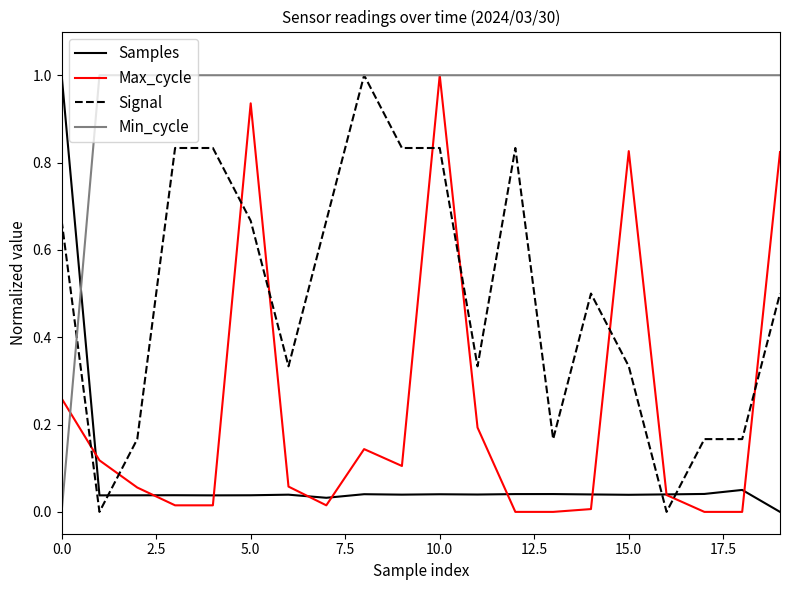

Which series has the largest total across all categories?

Min_cycle